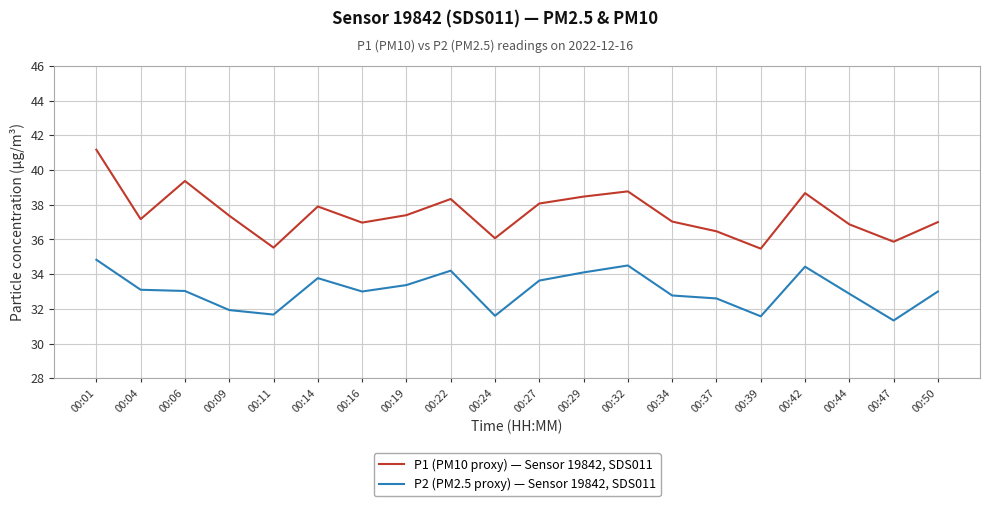

How many lines are shown in the chart?

2